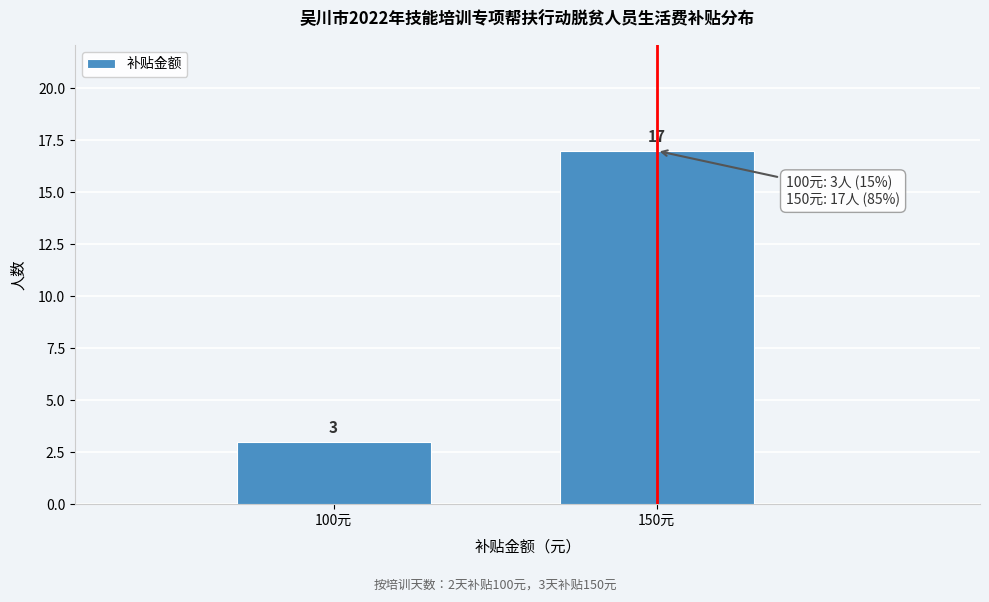

Reading left to right, transcribe all the data shown in this chart.

3	17